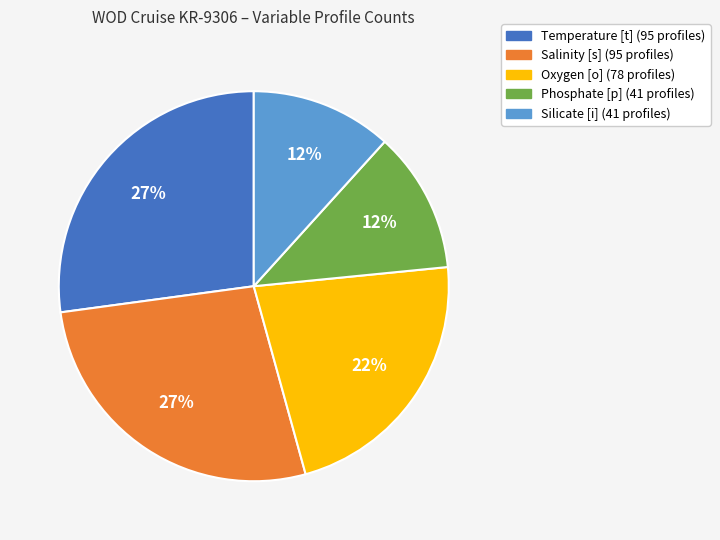

What percentage is the Temperature [t] slice, to the nearest percent?

27%